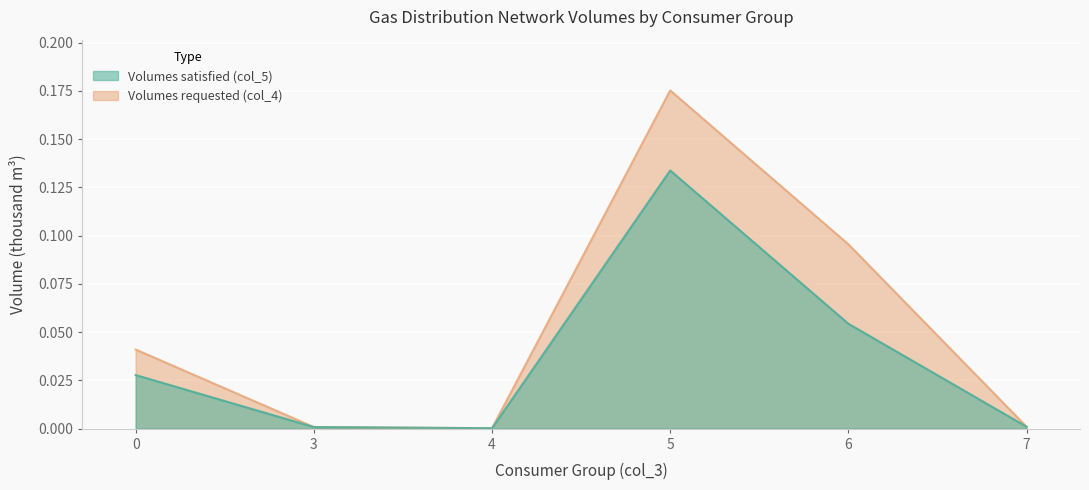

True or false: Volumes satisfied (col_5) has a value of 0.1 at 5.

True